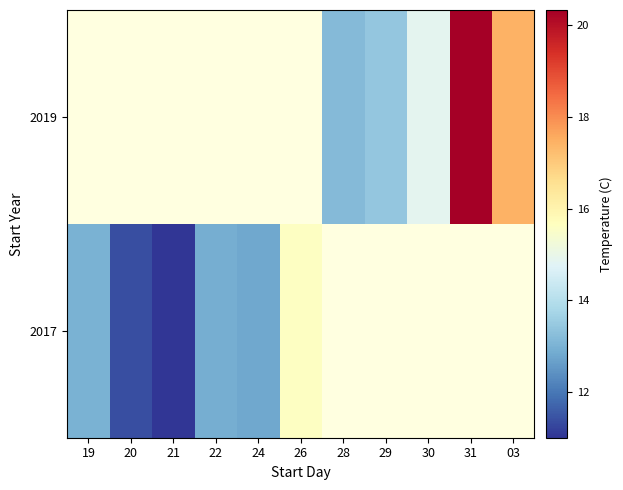

Read the 2019 value at 29.

13.4